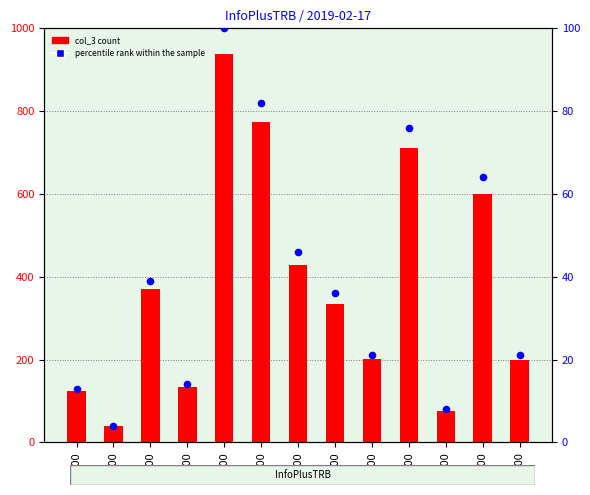

What is the total value across all series at 04:00?

44